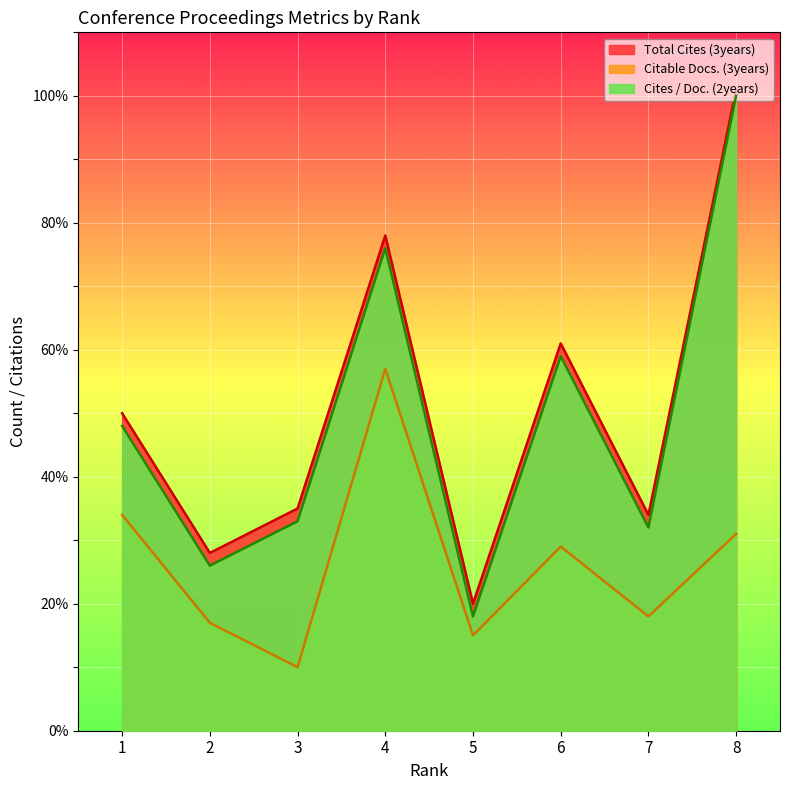

At which label does Citable Docs. (3years) reach its peak?

4